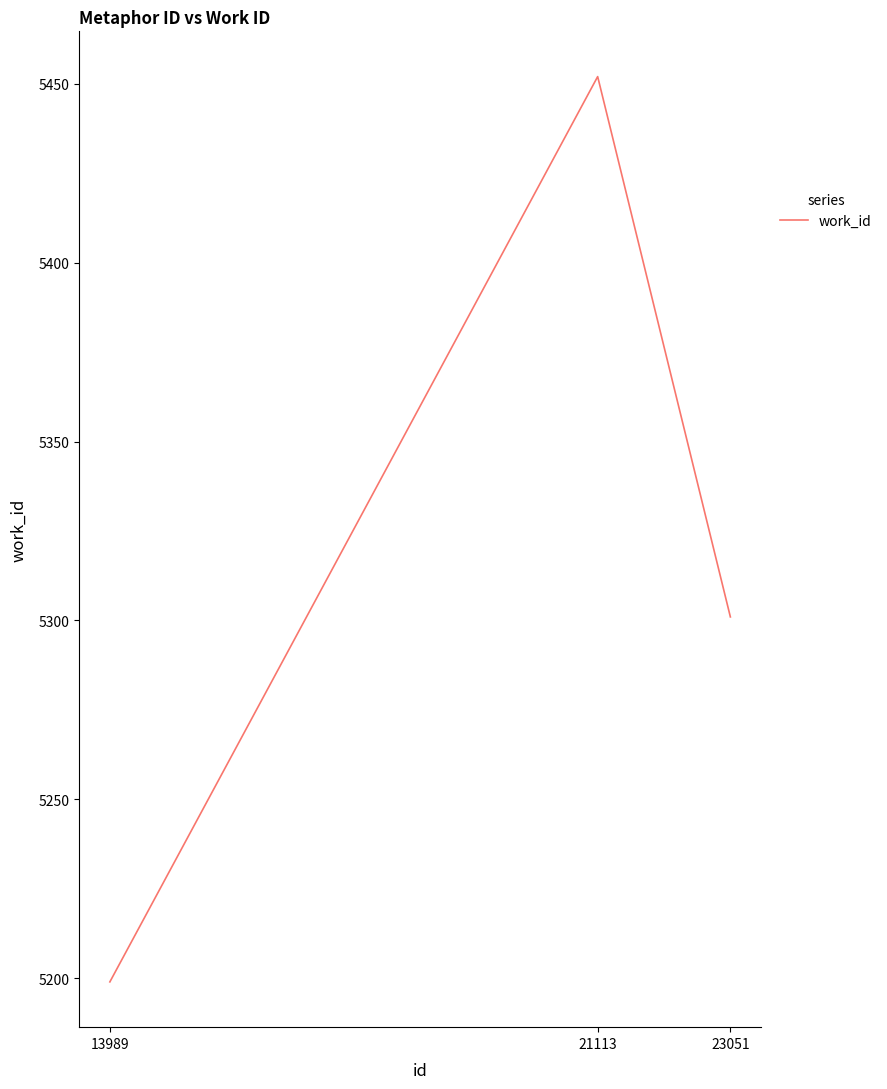

List the labels in order of value, largest first.

21113, 23051, 13989